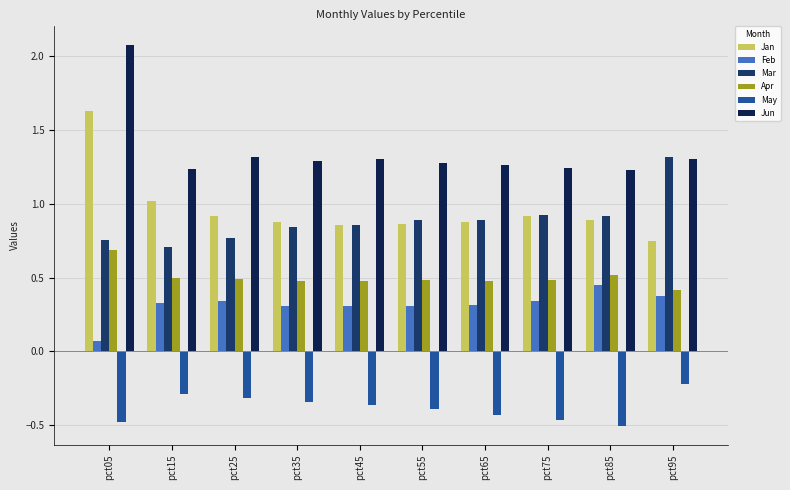

Is the value of Mar at pct85 greater than the value of Jan at pct05?

No